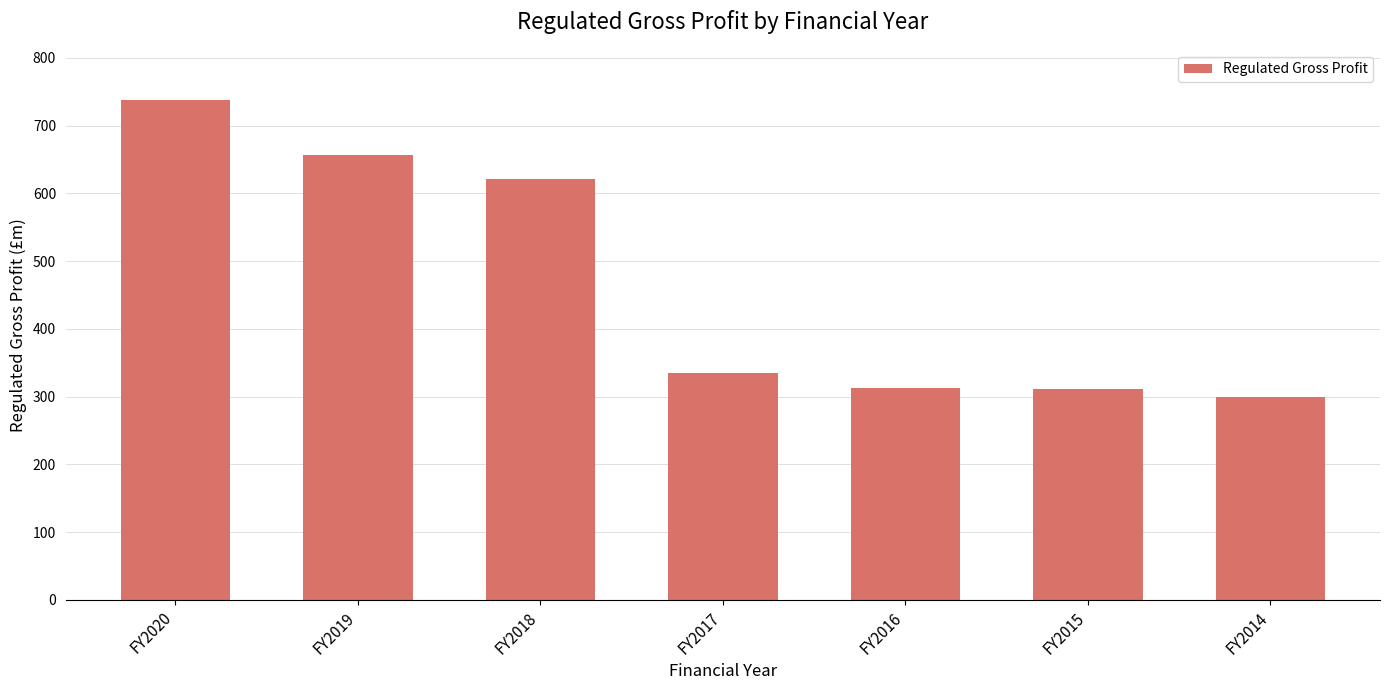

What is the average value?

467.7